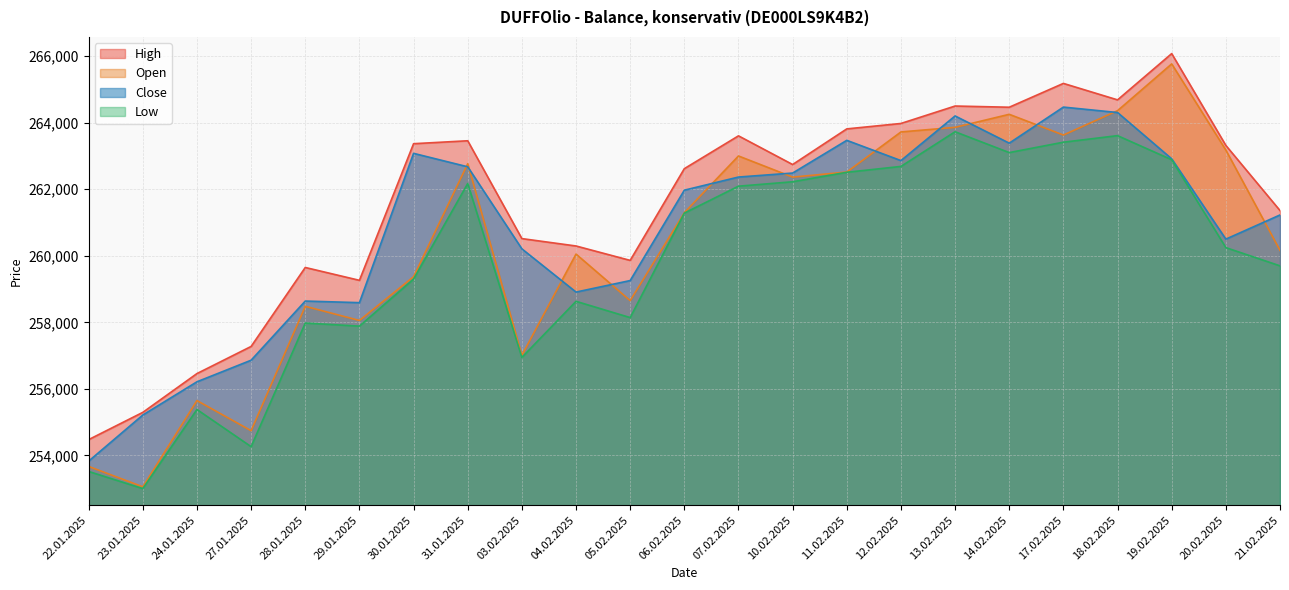

How many data points in Low are above 260245?

11